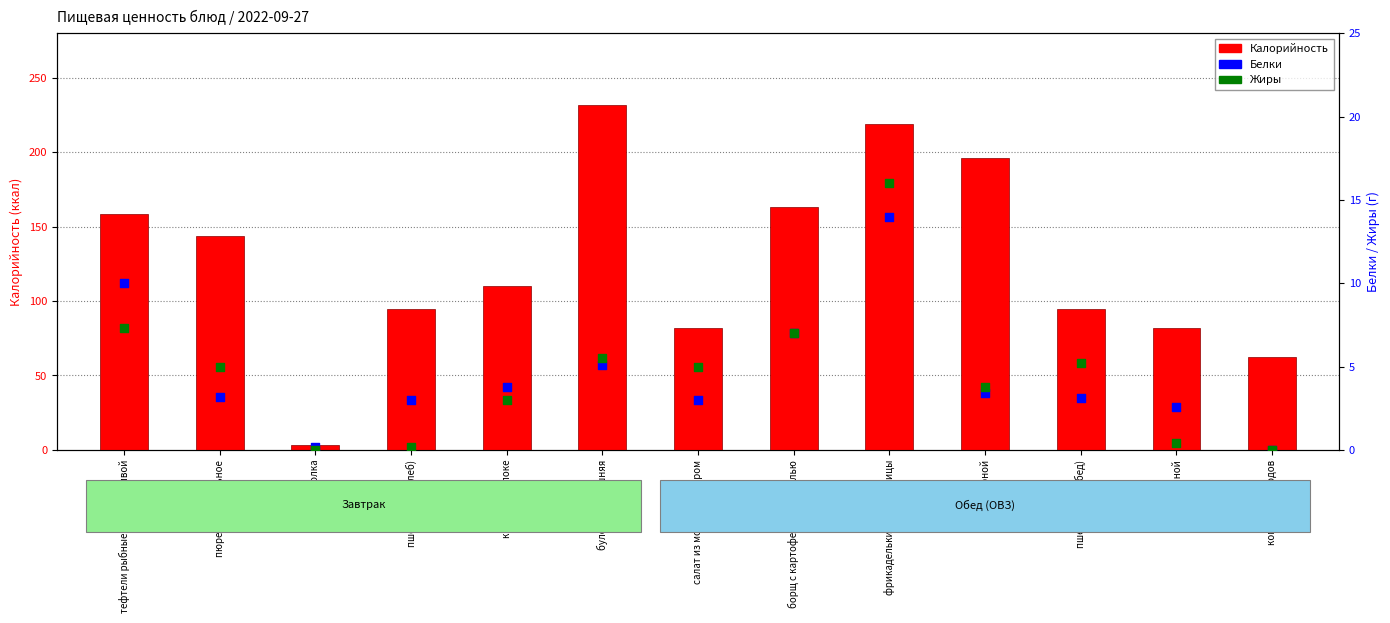

At how many categories does at least one series exceed 148?

5